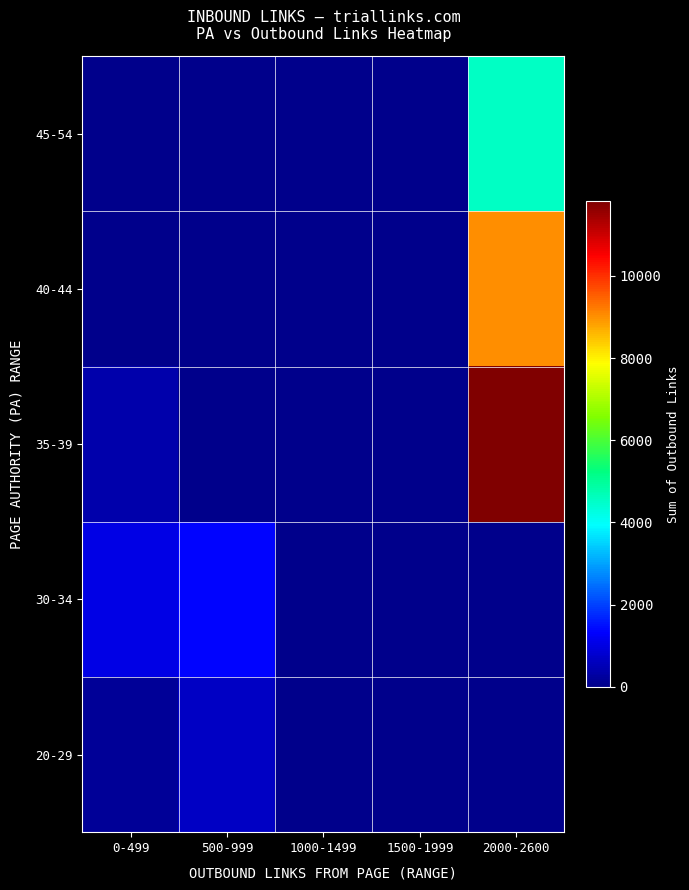

At 0-499, list the series in order from smallest to largest.

40-44, 45-54, 20-29, 35-39, 30-34